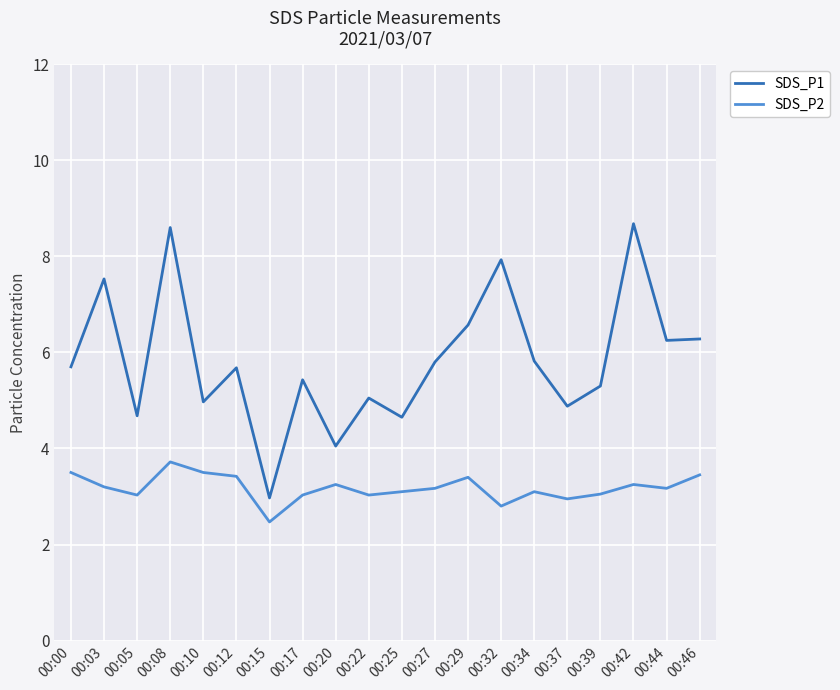

What is the average value of the SDS_P1 series?

5.8